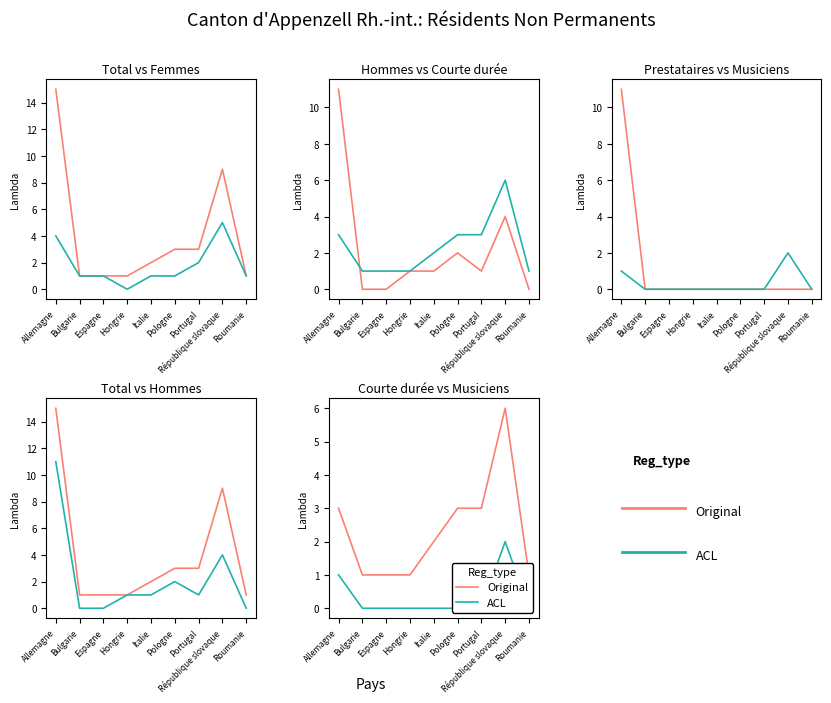

What is the sum of all ACL values?

3